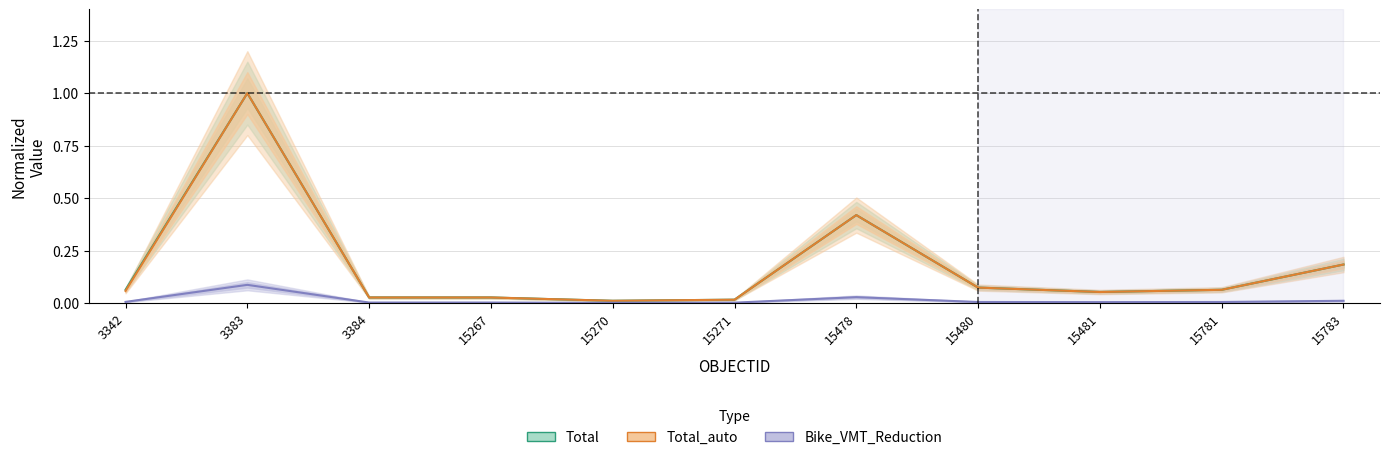

Does the chart have visible grid lines?

Yes